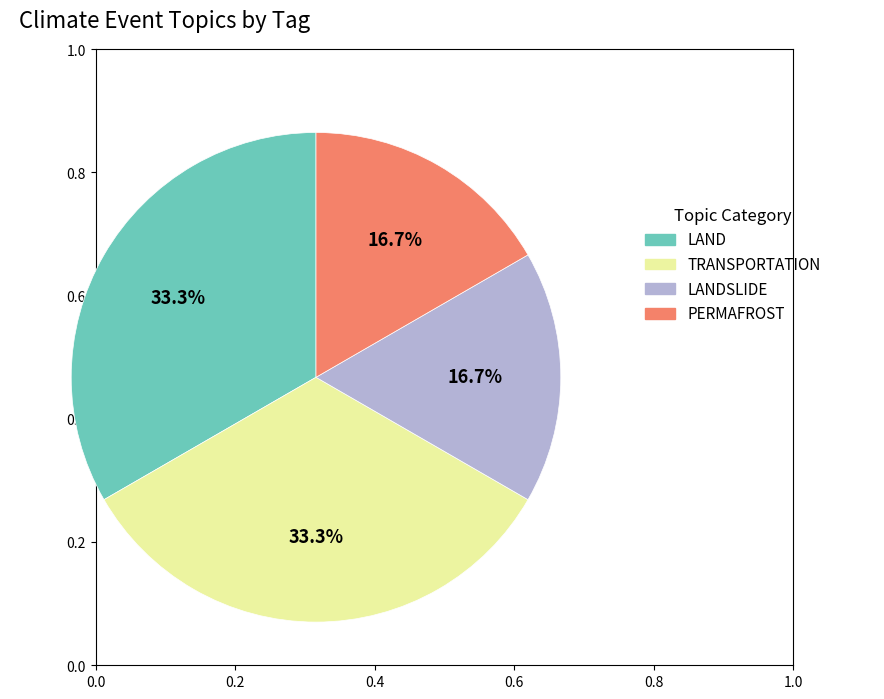

Is there any slice that represents more than half of the pie?

No